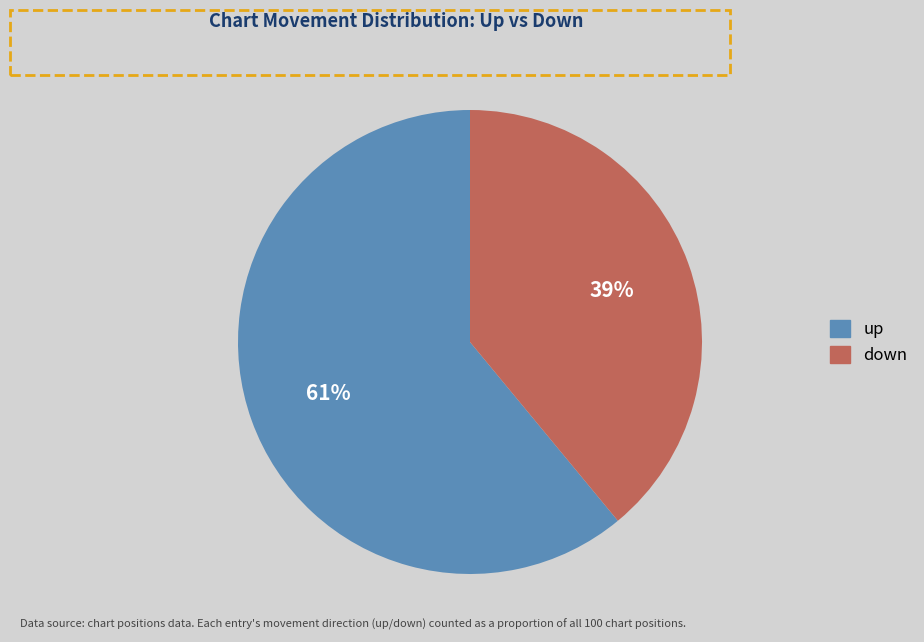

The down slice represents 39% of the pie. True or false?

True